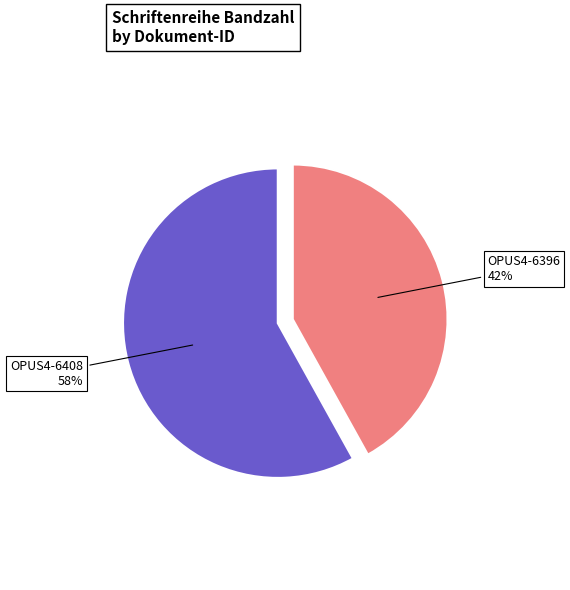

To the nearest percent, what is the average slice percentage?

50%